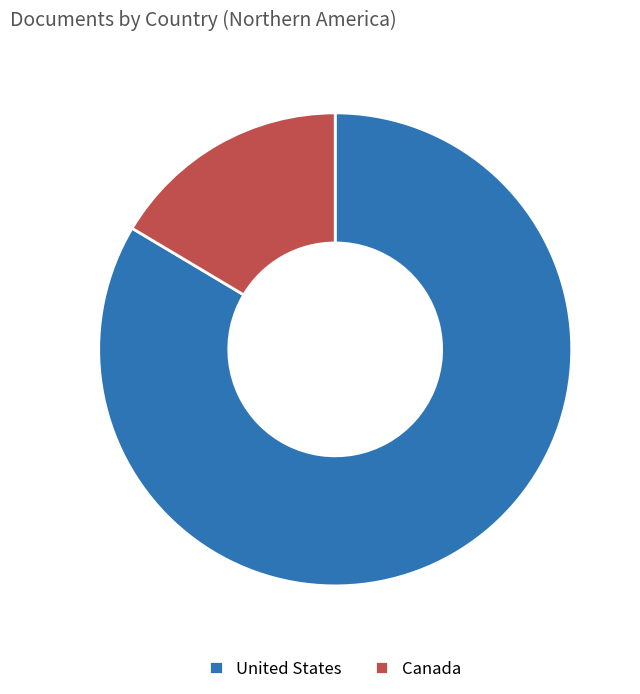

Which category has the smallest portion of the pie?

Canada